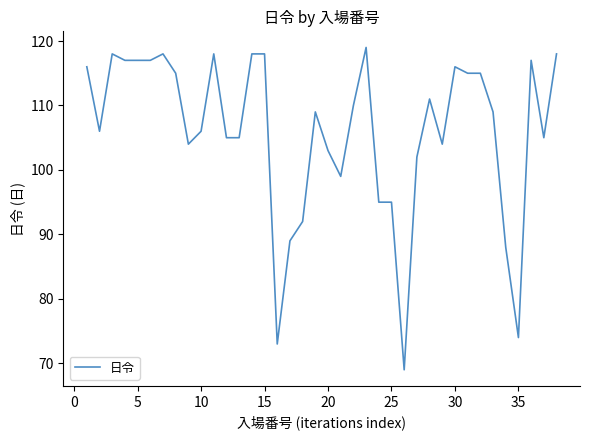

What is the difference between the maximum and minimum values?

50